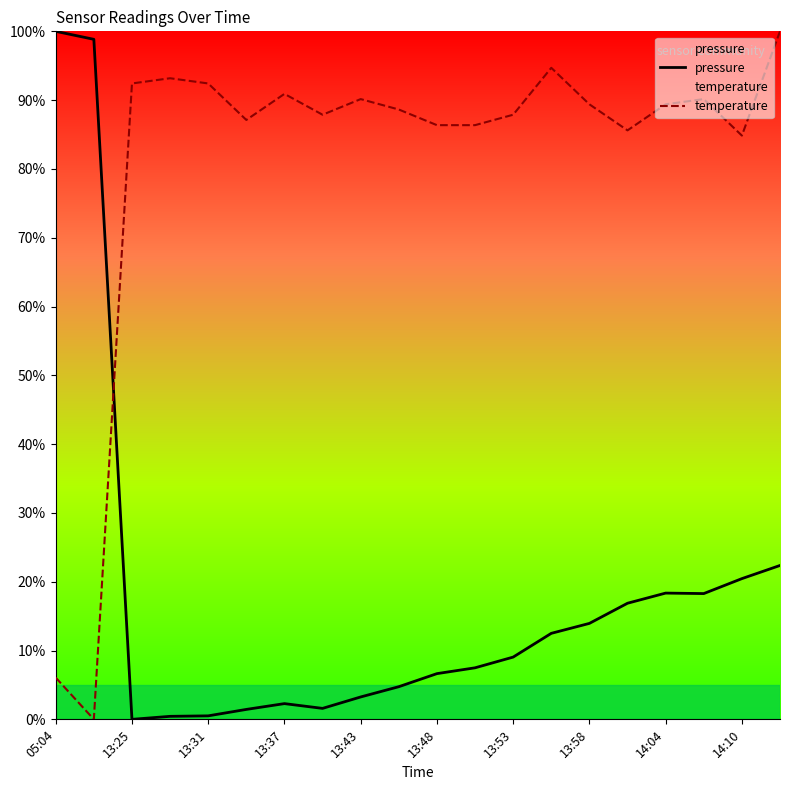

Does the chart display data point markers on the line(s)?

No